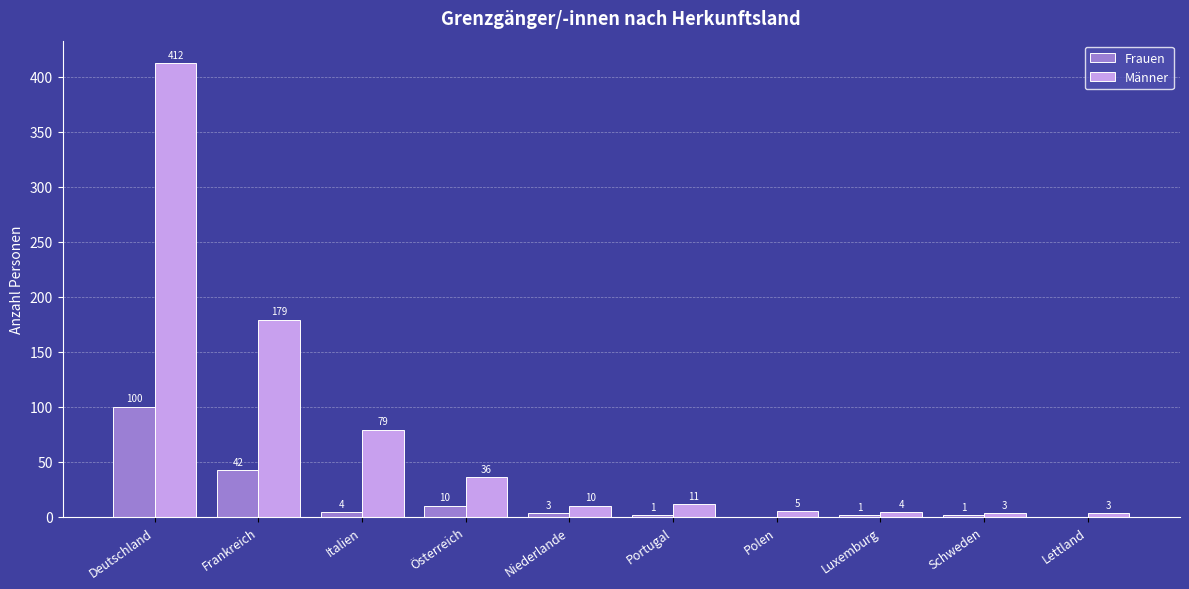

Which category has the highest value in the Frauen series?

Deutschland